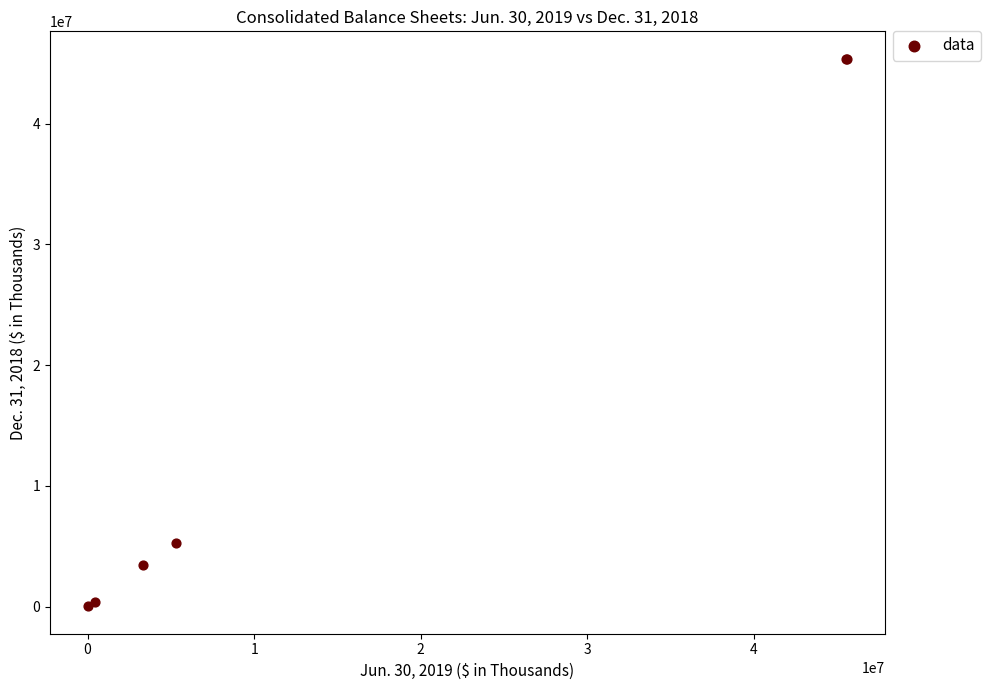

What Y value in the scatter plot is closest to 22697031?

5268596